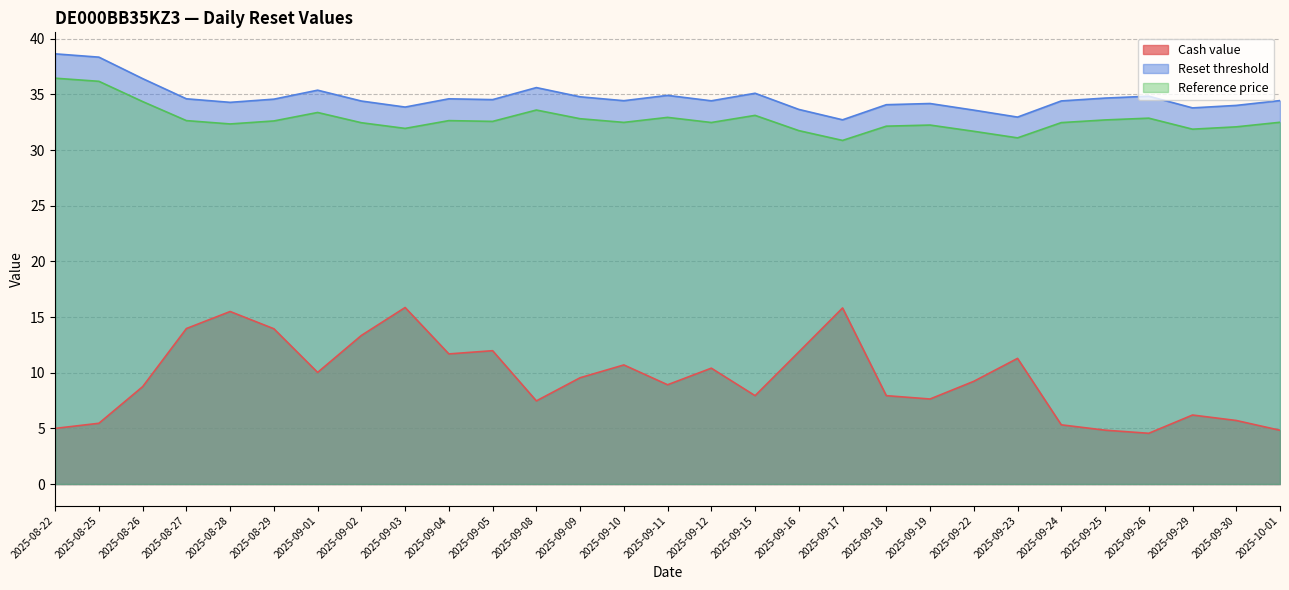

Reading left to right, extract all data points from this chart.

Cash value: 5.0	5.5	8.8	14.0	15.5	13.9	10.0	13.3	15.9	11.7	12.0	7.5	9.6	10.7	8.9	10.4	7.9	11.9	15.8	7.9	7.6	9.2	11.3	5.3	4.8	4.6	6.2	5.7	4.8
Reset threshold: 38.6	38.4	36.4	34.6	34.3	34.6	35.4	34.4	33.9	34.6	34.5	35.6	34.8	34.4	34.9	34.4	35.1	33.7	32.7	34.1	34.2	33.6	33.0	34.4	34.7	34.8	33.8	34.0	34.5
Reference price: 36.5	36.2	34.4	32.6	32.4	32.6	33.4	32.5	31.9	32.6	32.6	33.6	32.8	32.5	32.9	32.5	33.1	31.8	30.9	32.1	32.2	31.7	31.1	32.5	32.7	32.9	31.9	32.1	32.5